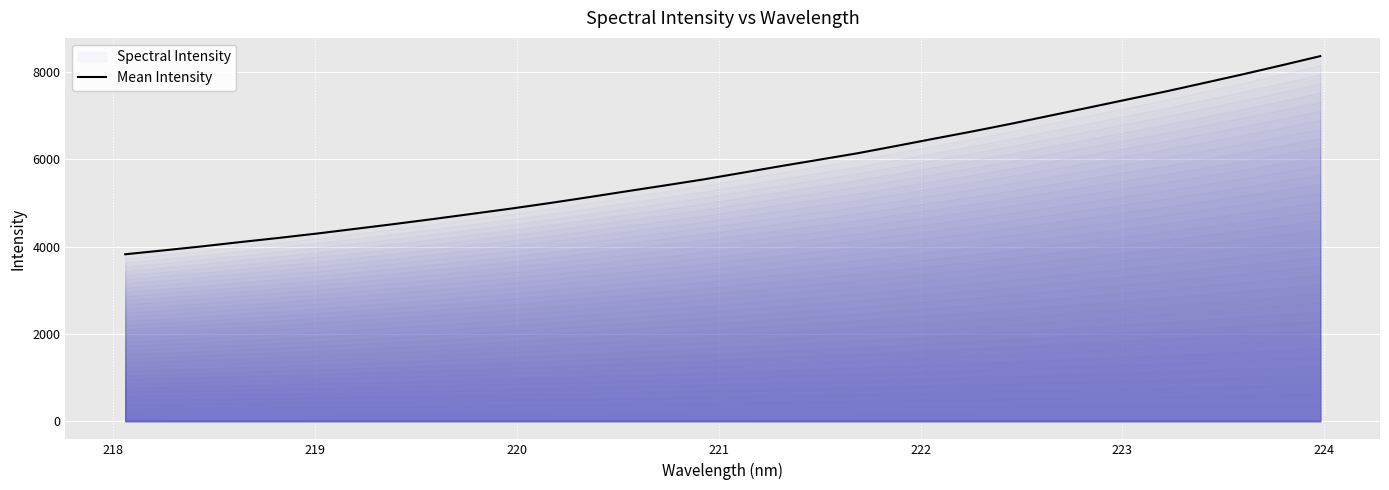

What is the difference between the maximum and minimum values?

4543.5